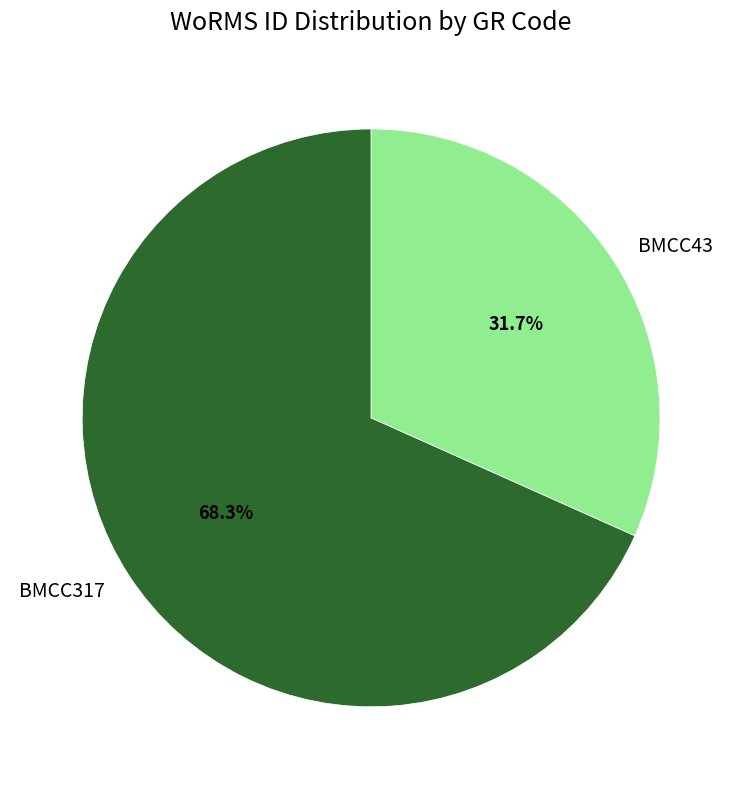

True or false: BMCC43 accounts for 18% of the total.

False